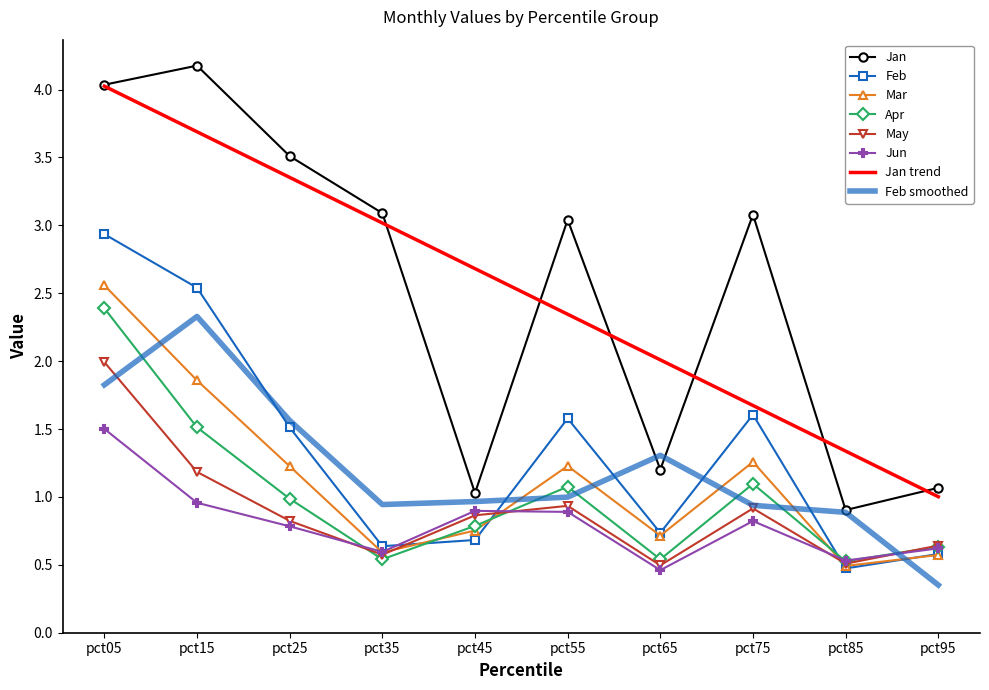

Read the Feb value at pct65.

0.7